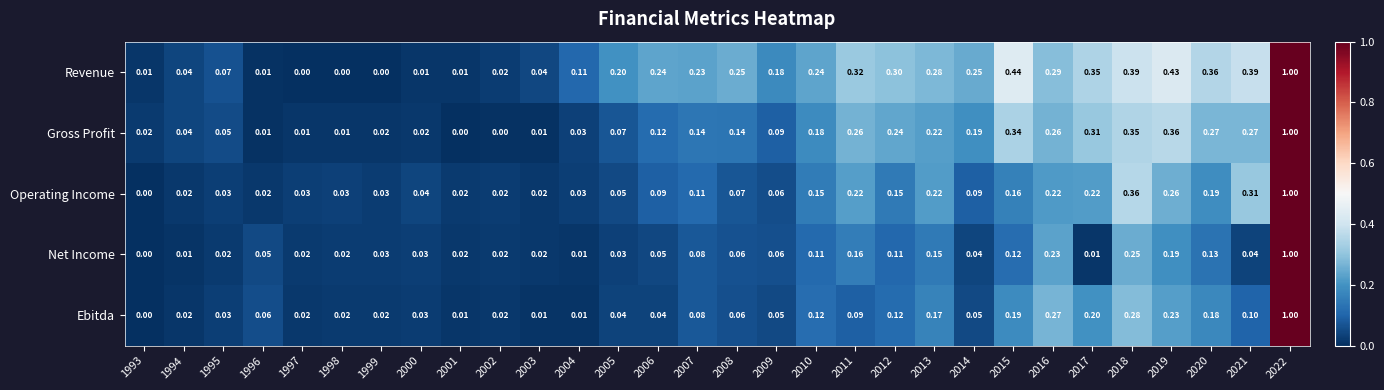

Count the number of categories in the chart.

30